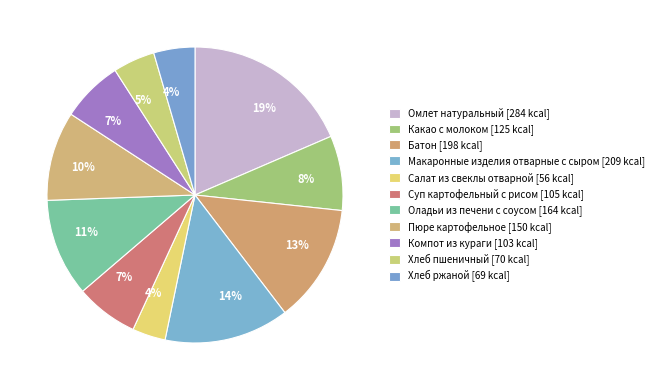

What is the total percentage of Оладьи из печени с соусом and Компот из кураги?

17.4%